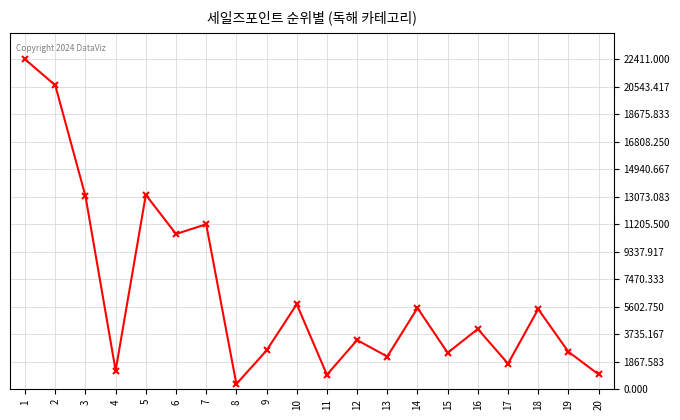

What is the average value?

6529